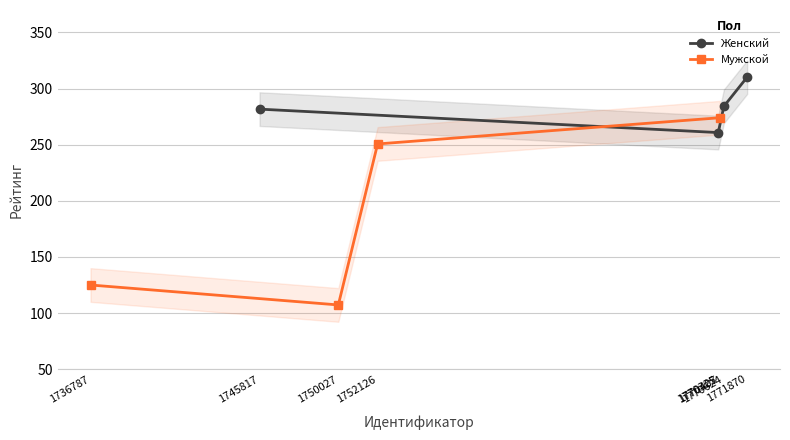

Does the chart display data point markers on the line(s)?

Yes